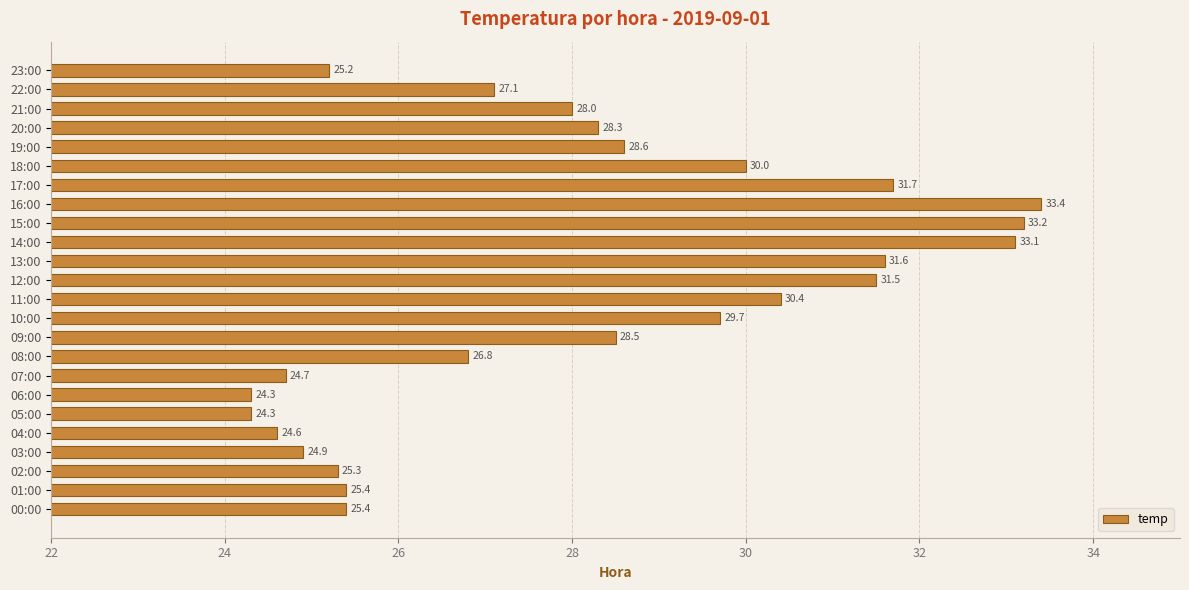

What is the difference between the maximum and minimum values?

9.1